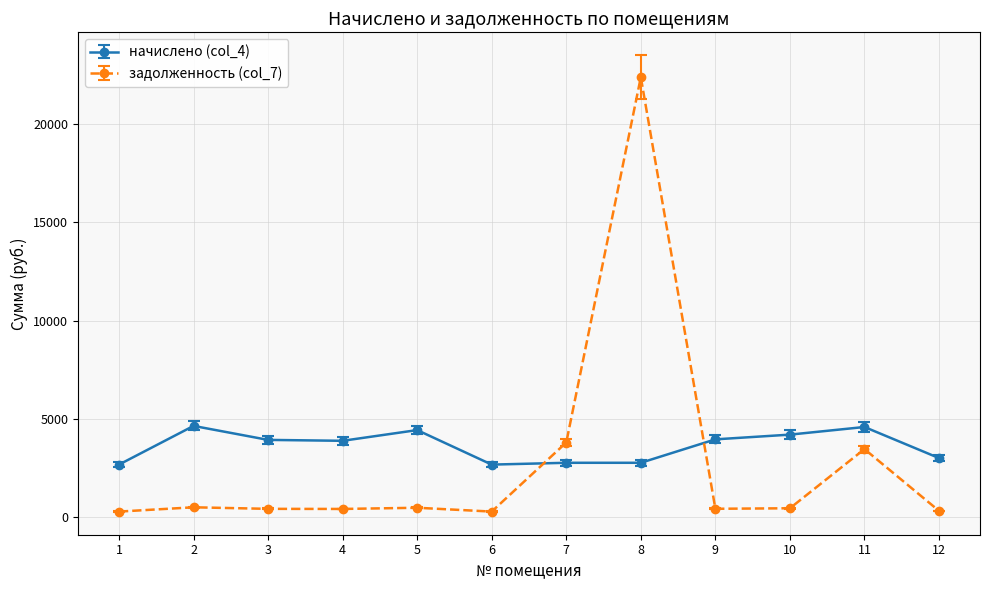

The value of задолженность (col_7) at 5 is 493.5. True or false?

True